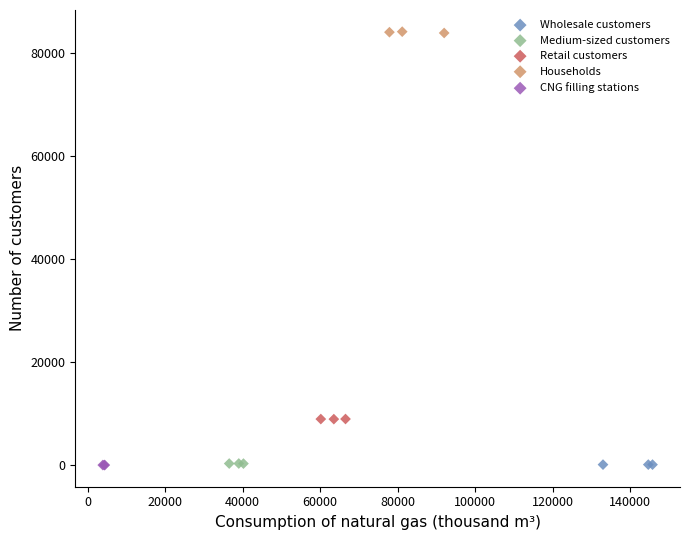

Which series contains the highest Y value?

Households